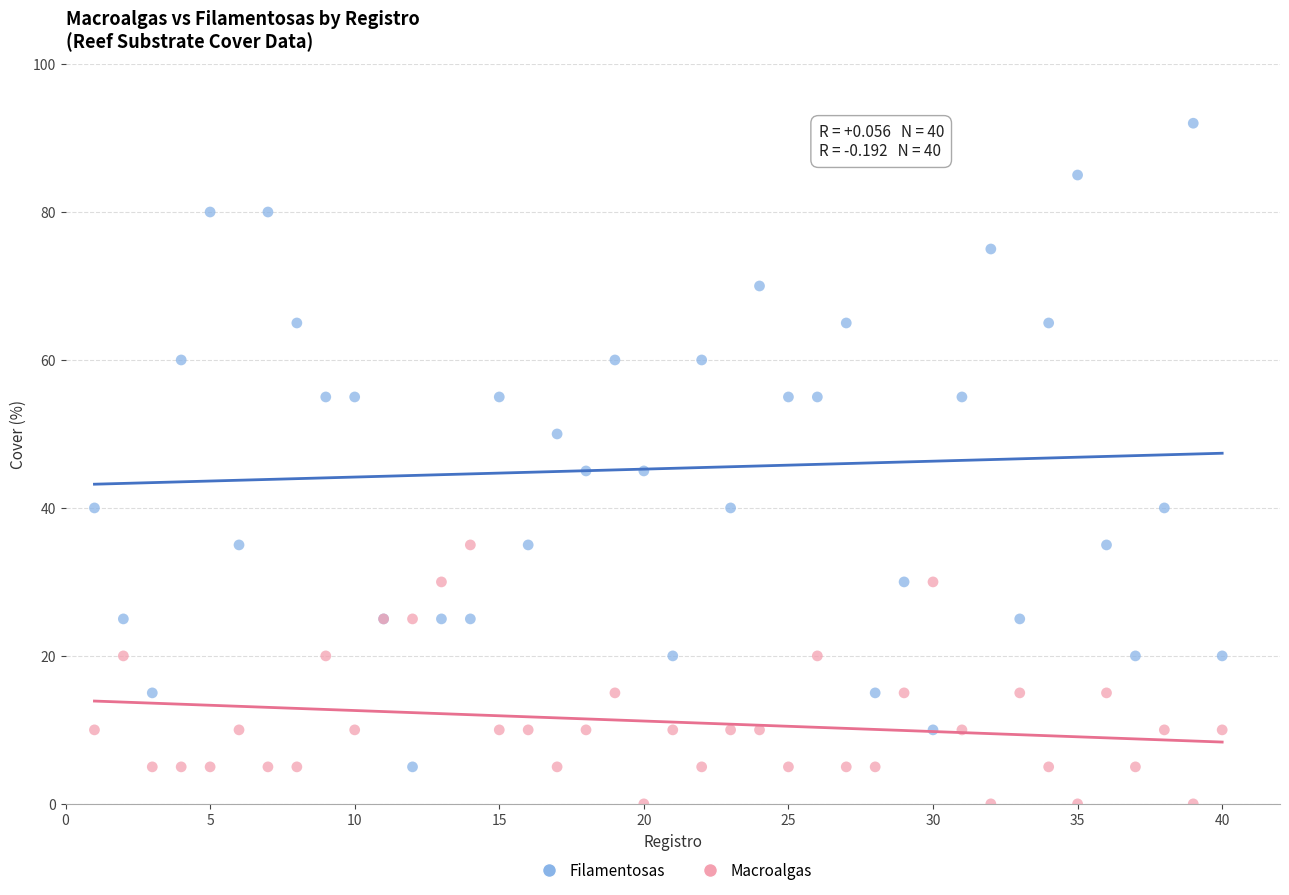

Which series contains the highest Y value?

Filamentosas